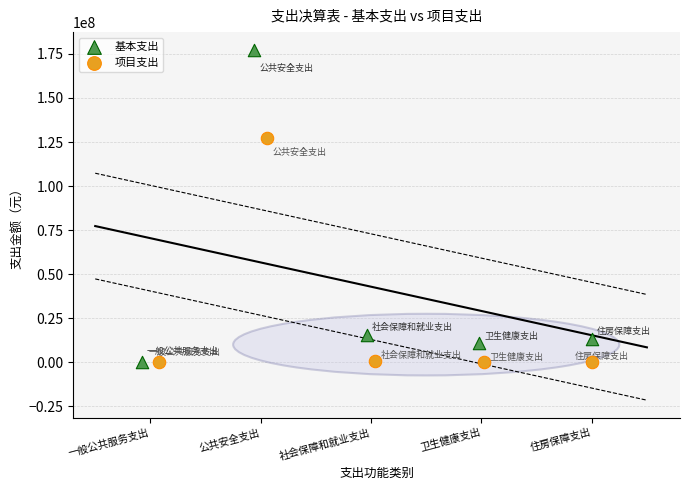

Which series contains the highest Y value?

基本支出